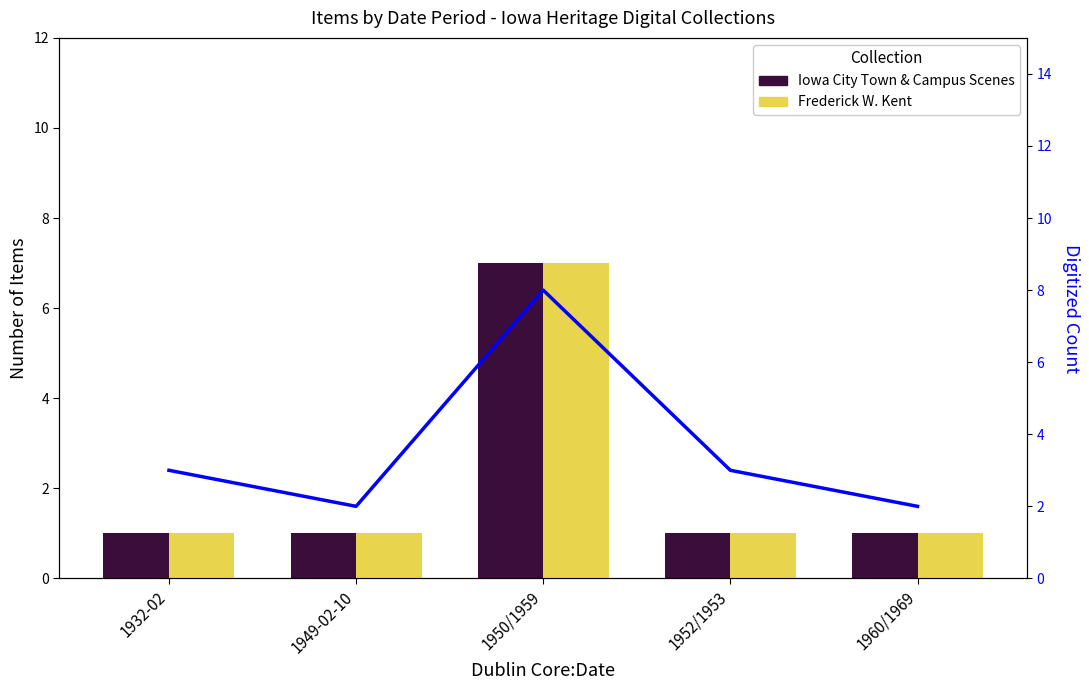

Where is Frederick W. Kent Collection nearest to the value 4?

1932-02